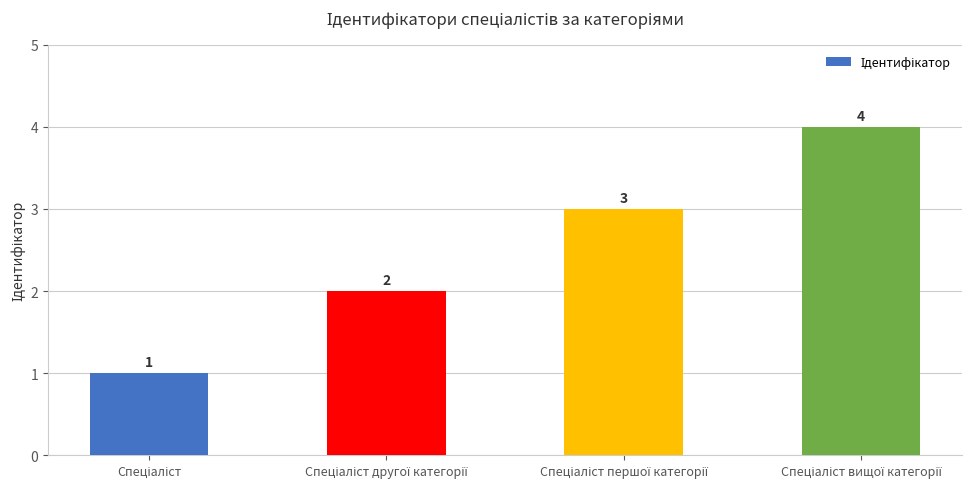

What is the sum of all values?

10